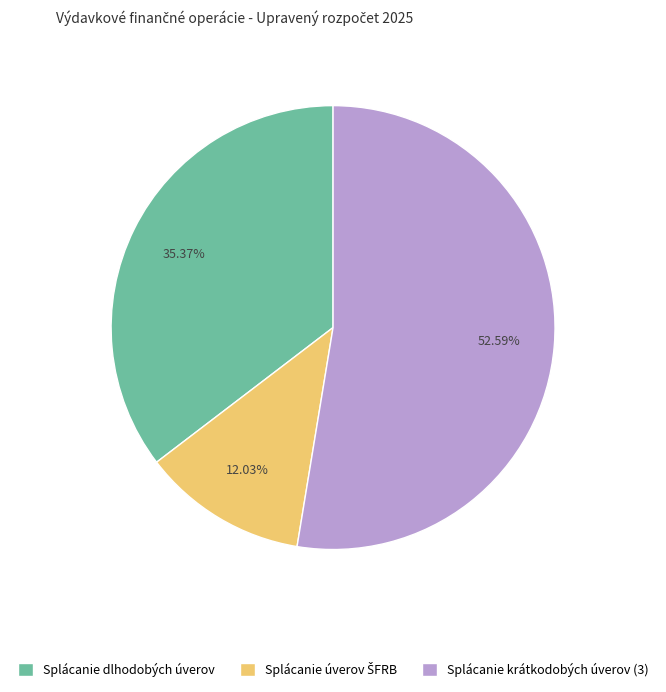

Does Splácanie dlhodobých úverov represent more than half of the total?

No